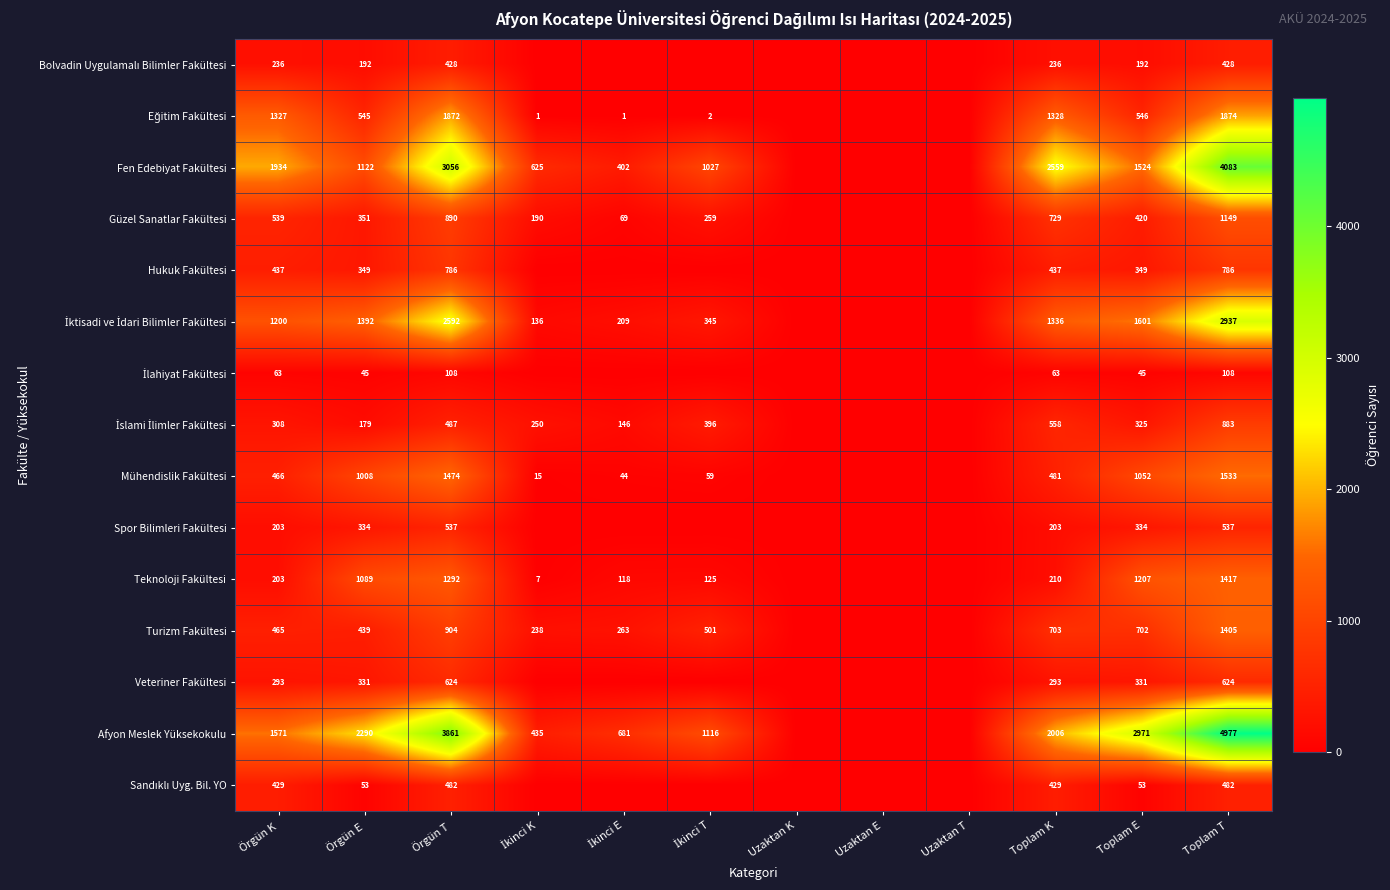

Is it true that Turizm Fakültesi equals 329 at Toplam E?

False